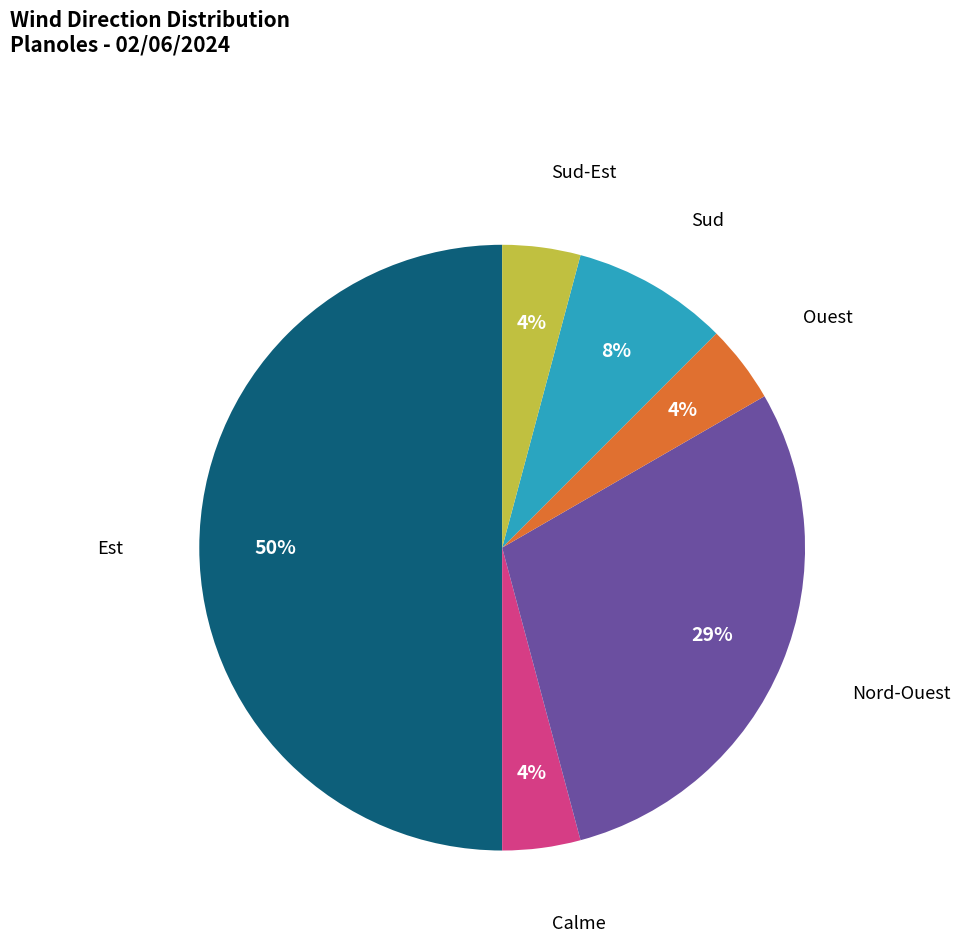

How many segments does this pie chart have?

6